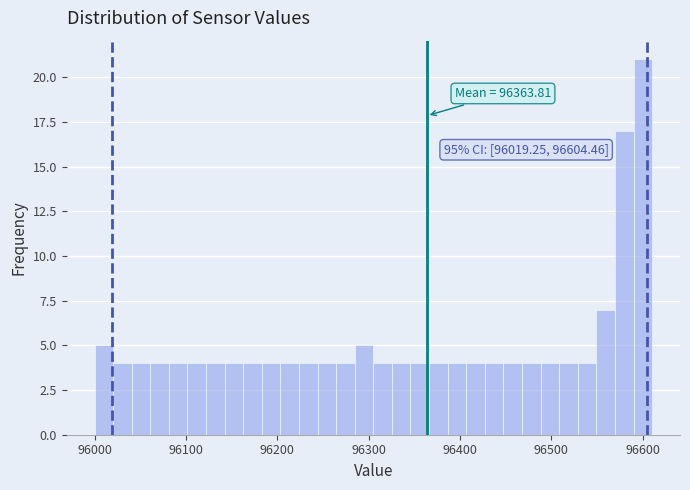

Around what value on the x-axis is the tallest bar? Give the approximate position of its centre, as read against the axis.

96600